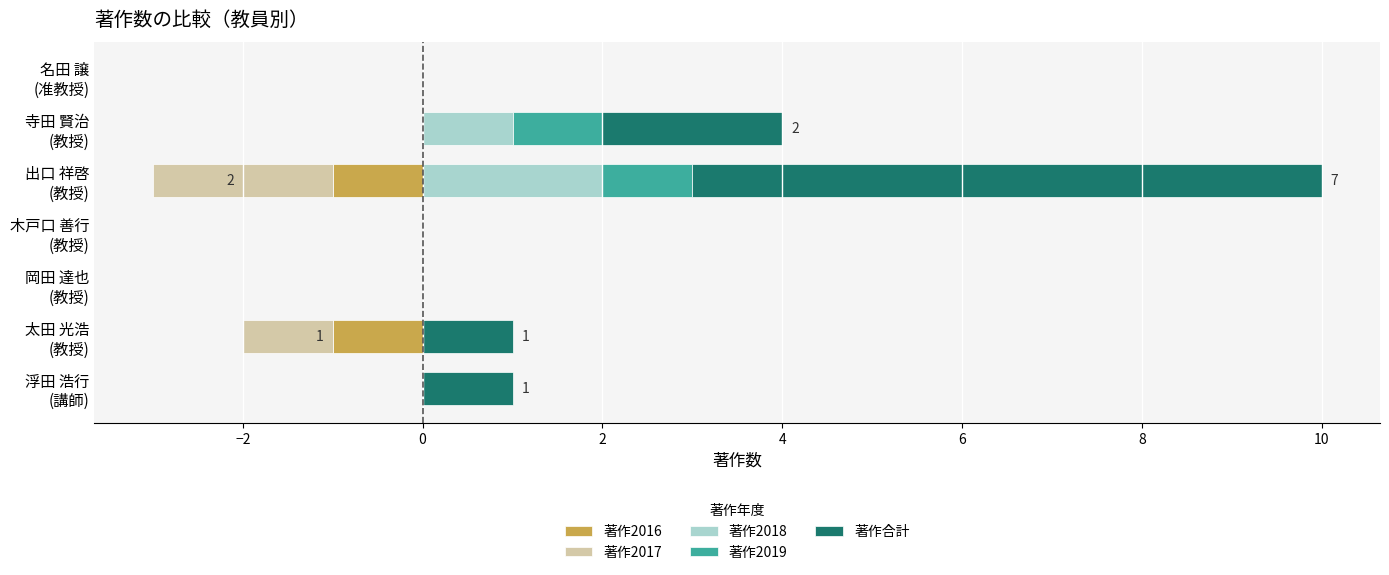

Rank the series by their maximum value, from highest to lowest.

著作合計, 著作2018, 著作2019, 著作2016, 著作2017